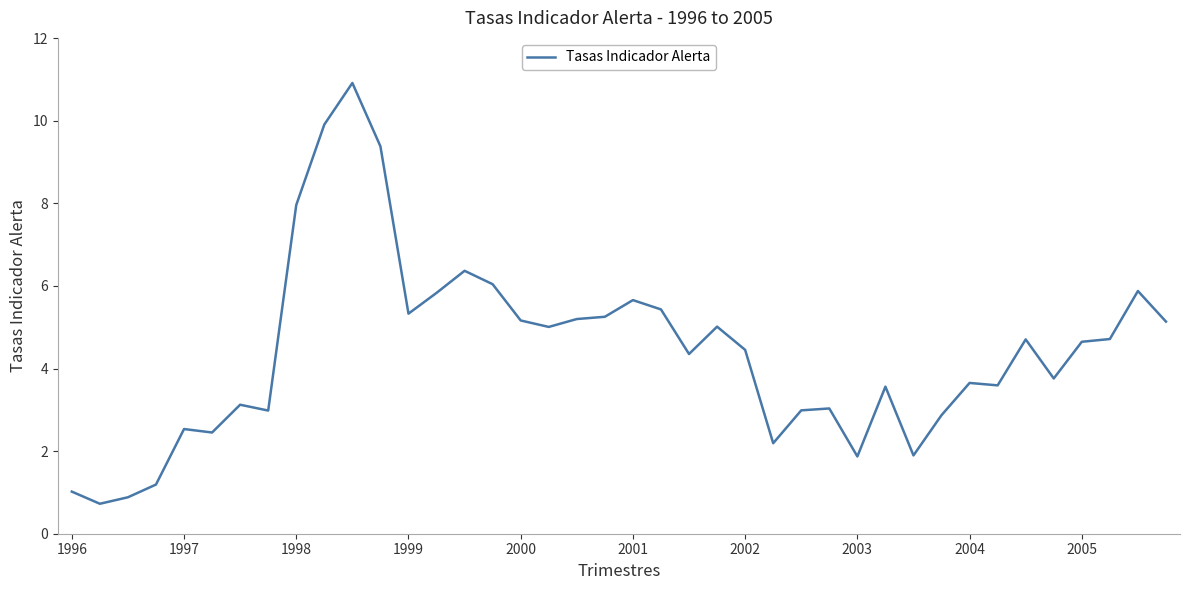

What is the minimum value shown in the chart?

0.7